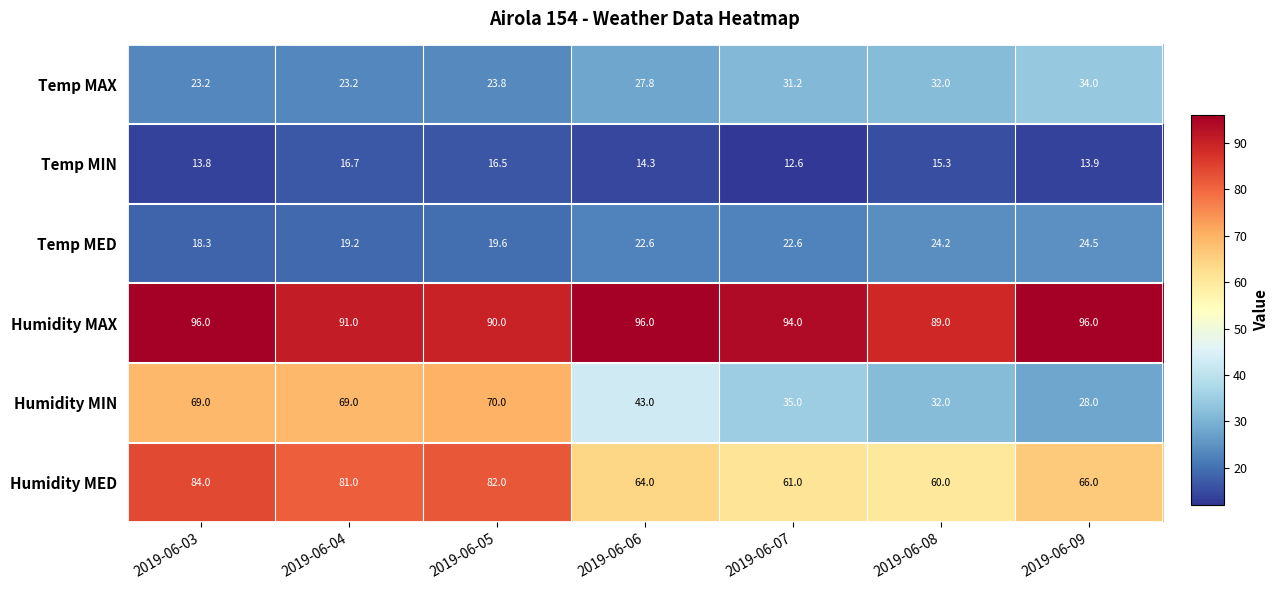

At which category is the sum across all series the highest?

2019-06-03